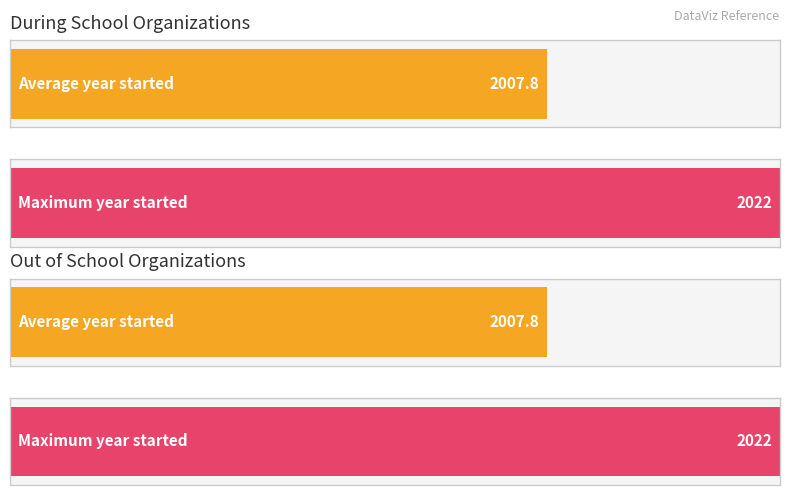

True or false: Out of School has a value of 1378 at Learnfully.

False